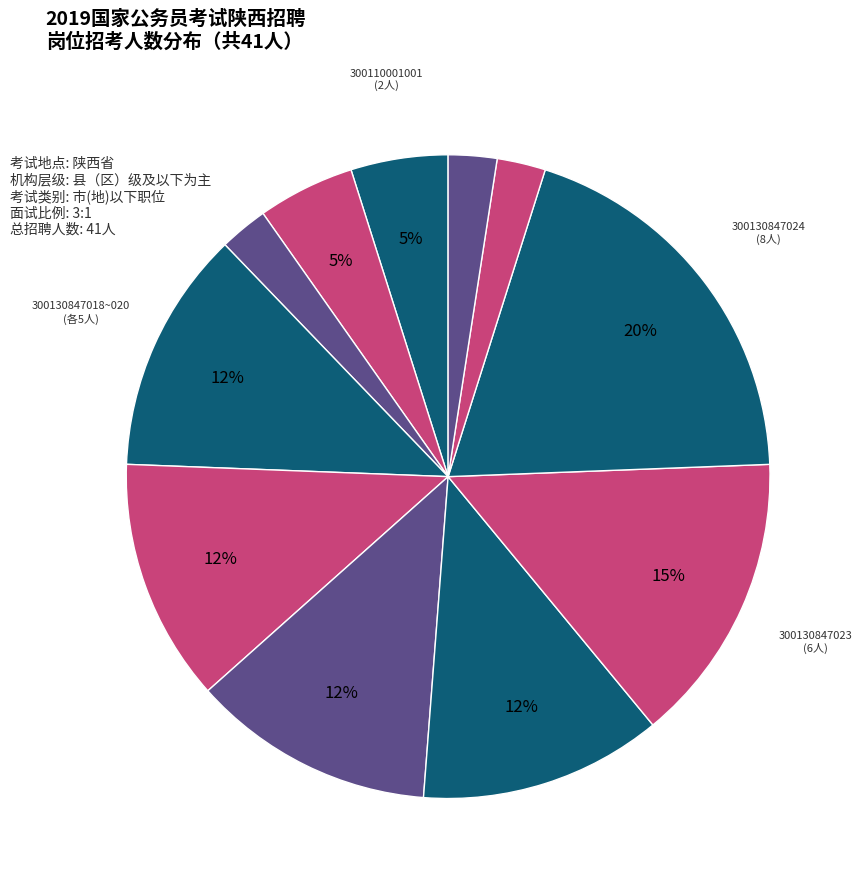

To the nearest percent, what is the average slice percentage?

9%